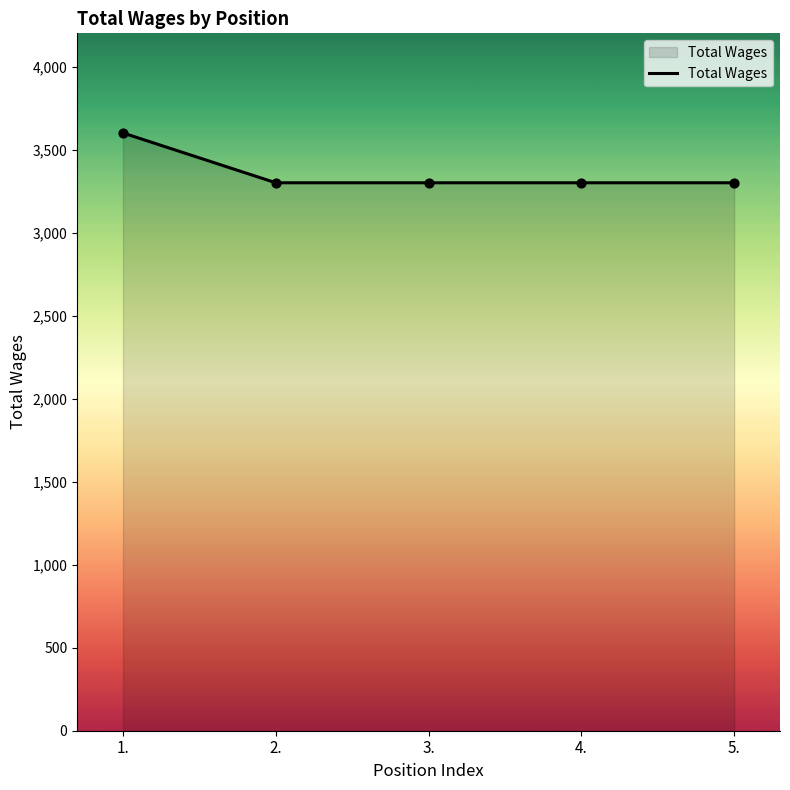

Approximately how many times larger is the value at 5. compared to 4.?

1.0